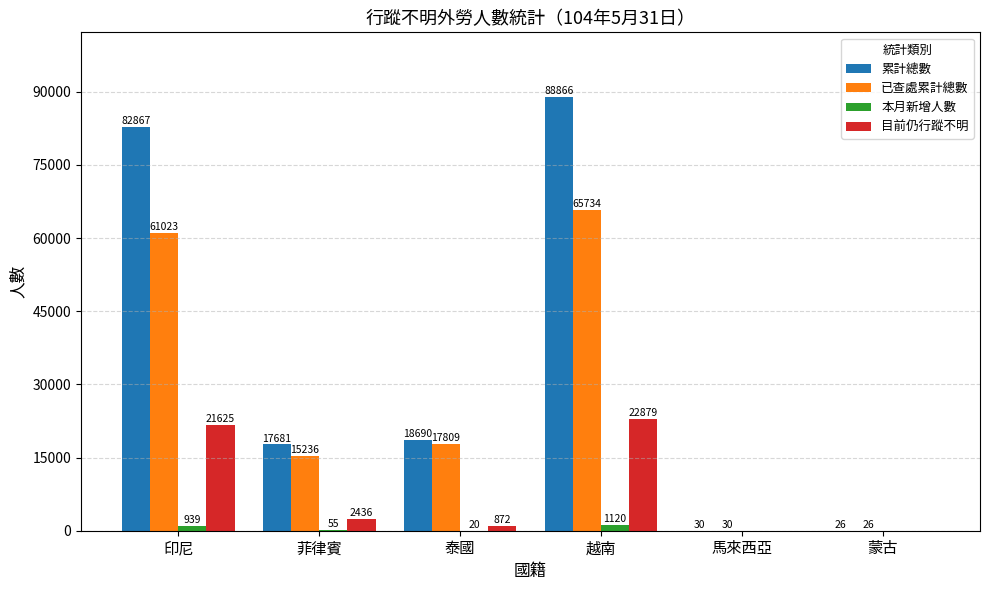

Reading right to left, extract all data points from this chart.

累計總數: 26	30	88866	18690	17681	82867
已查處累計總數: 26	30	65734	17809	15236	61023
本月新增人數: 0	0	1120	20	55	939
目前仍行蹤不明: 0	0	22879	872	2436	21625